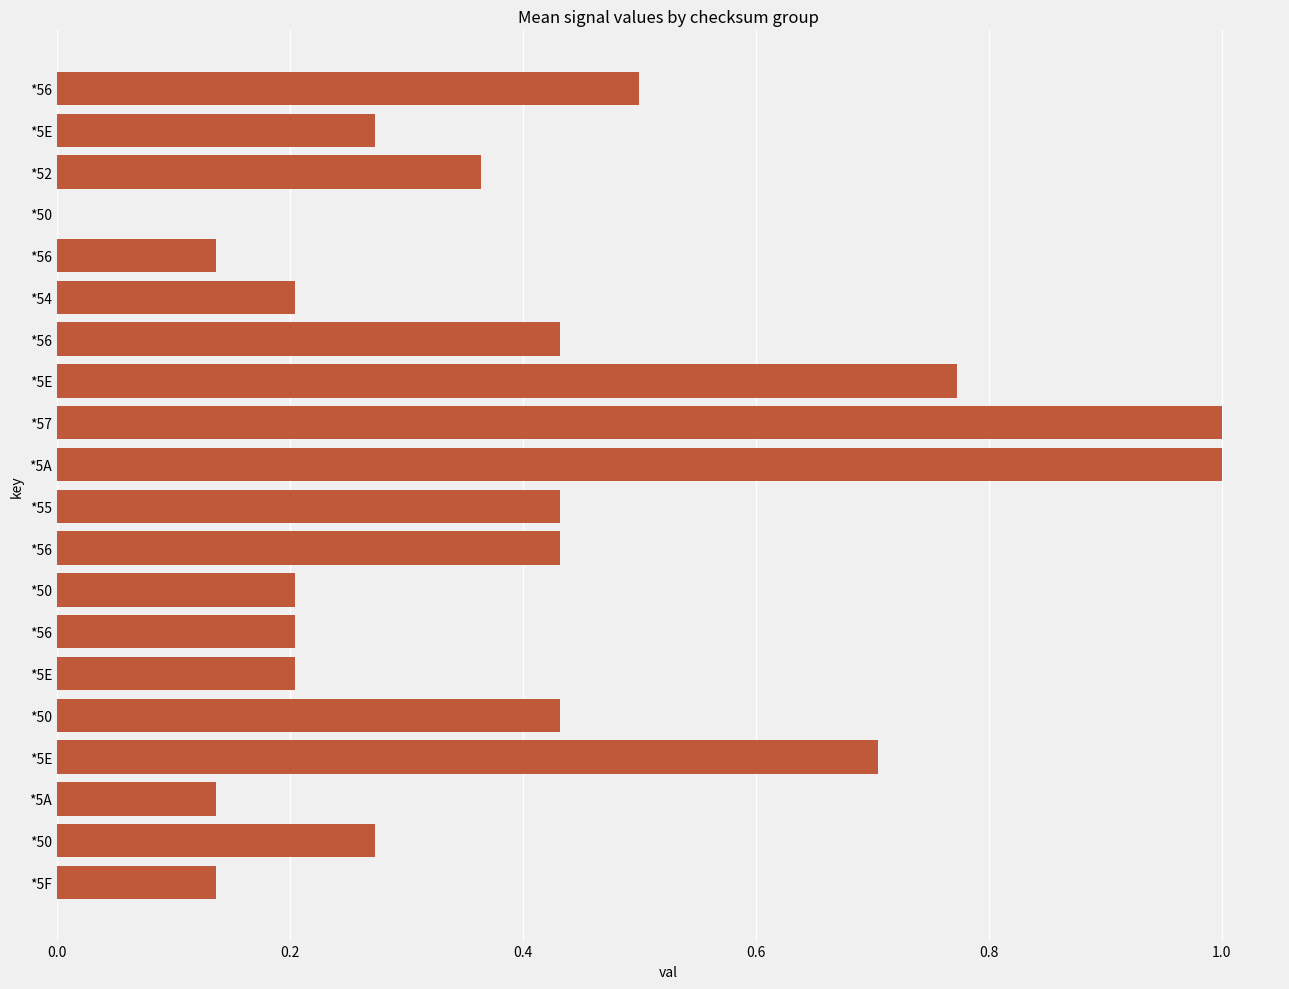

Are the bars horizontal?

Yes